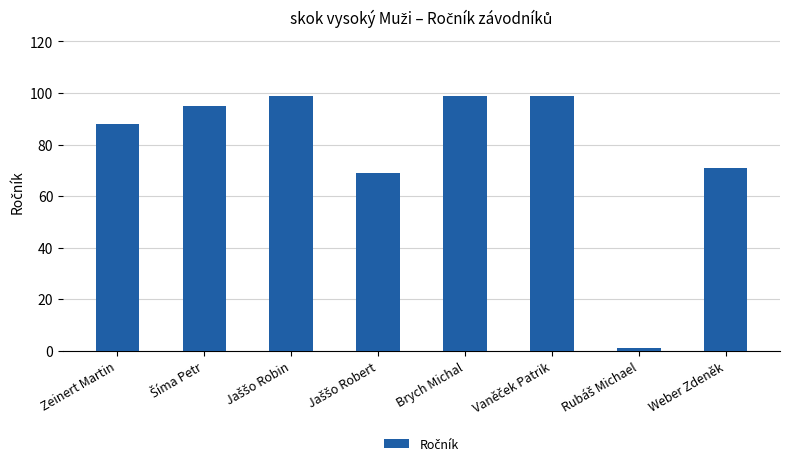

The chart shows a value of 47 at Brych Michal. True or false?

False